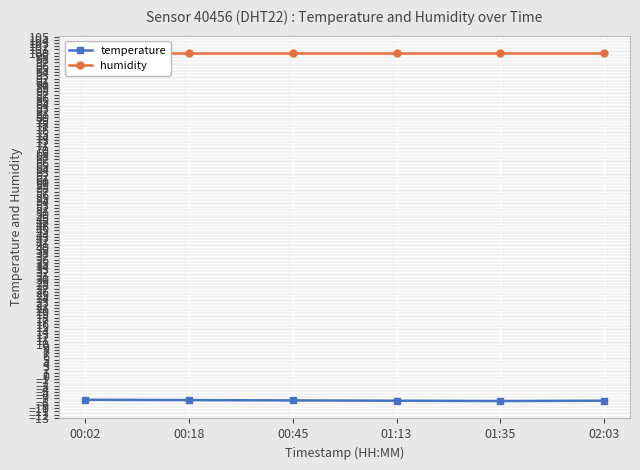

How many data points does each series have?

6